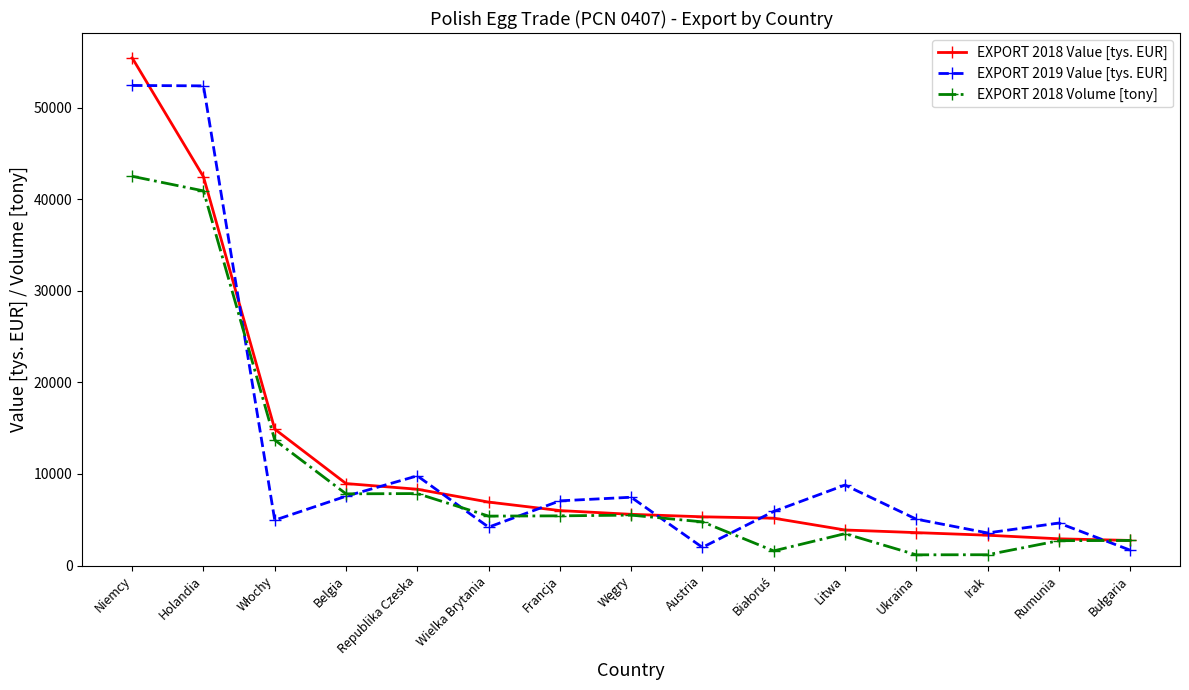

At which label is EXPORT 2018 Value [tys. EUR] closest to 29081?

Holandia